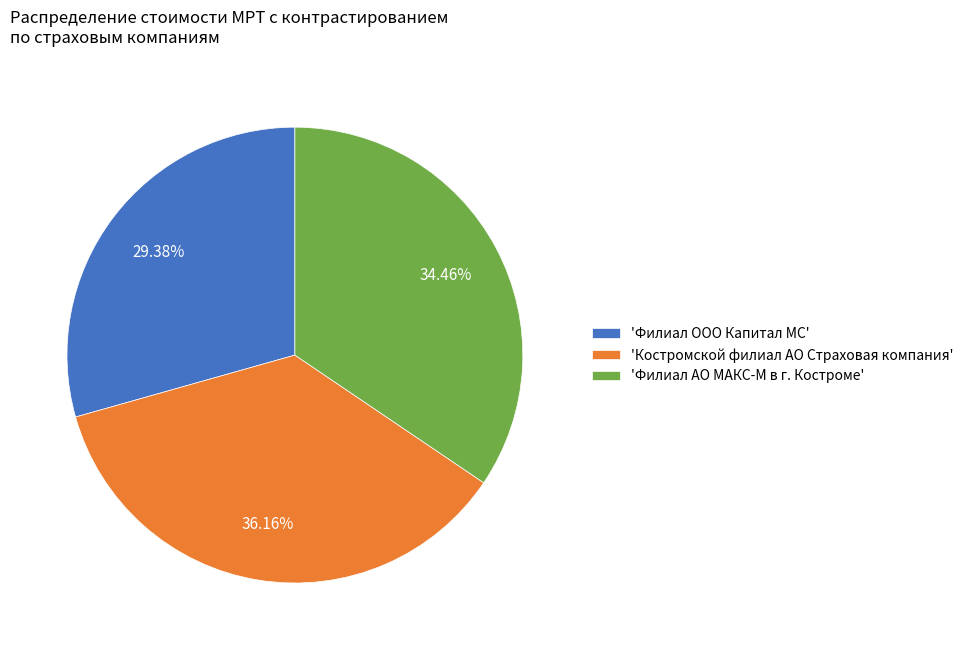

Which has a higher value, 'Костромской филиал АО Страховая компания' or 'Филиал ООО Капитал МС'?

'Костромской филиал АО Страховая компания'